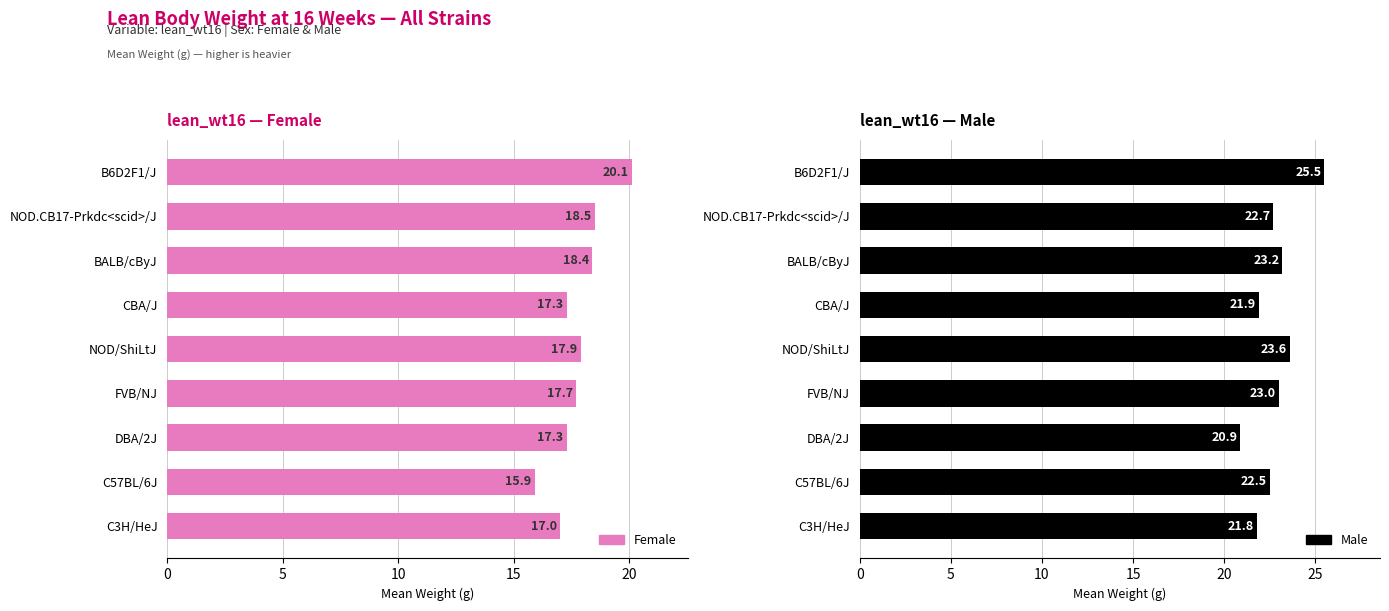

What is the total value across all series at FVB/NJ?

40.7